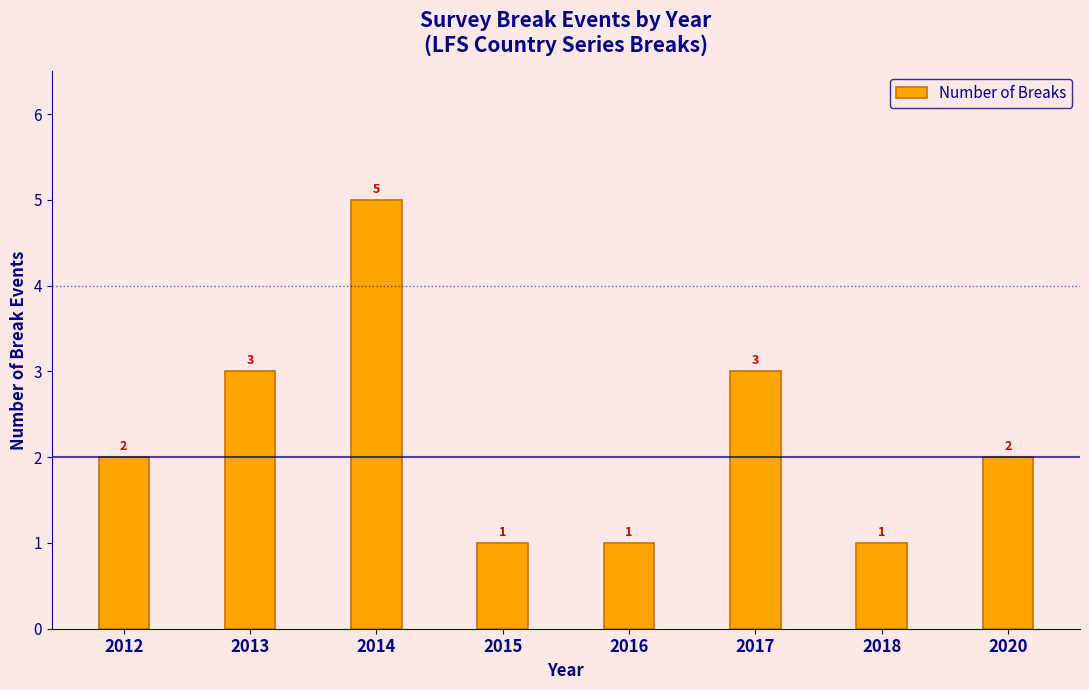

What is the greatest value displayed?

5